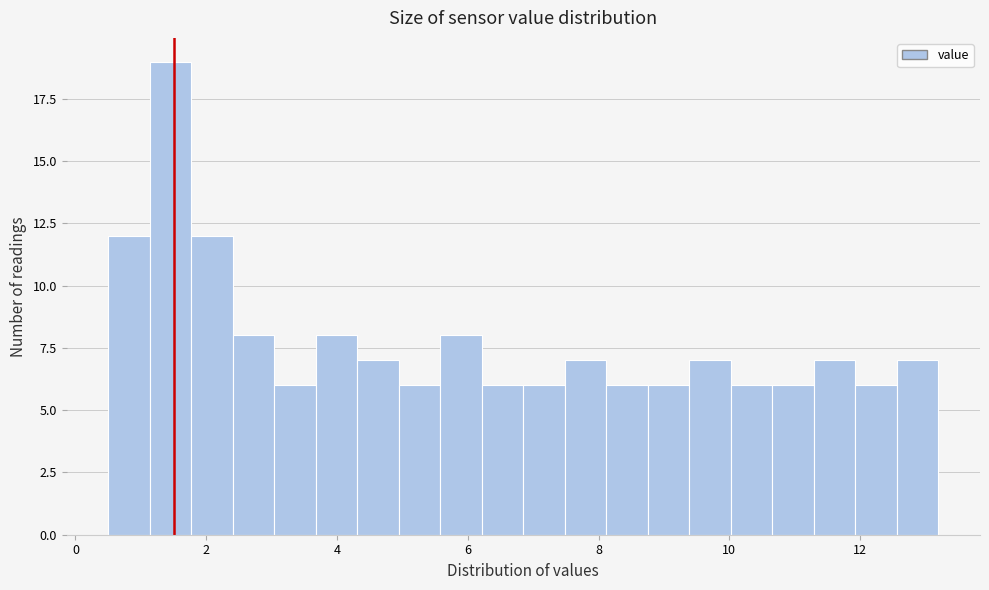

Read against the x-axis, roughly where is the centre of the tallest bar?

1.4